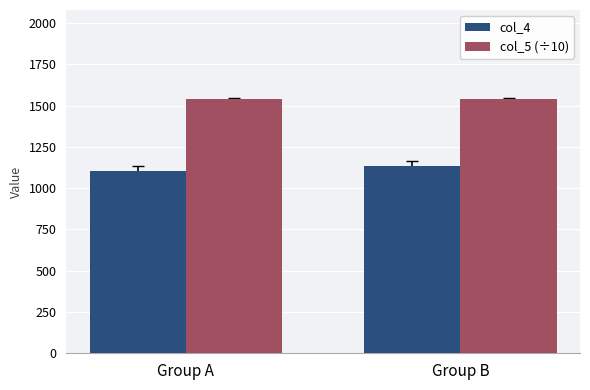

The col_4 series shows 1135.0 at Group B. True or false?

True